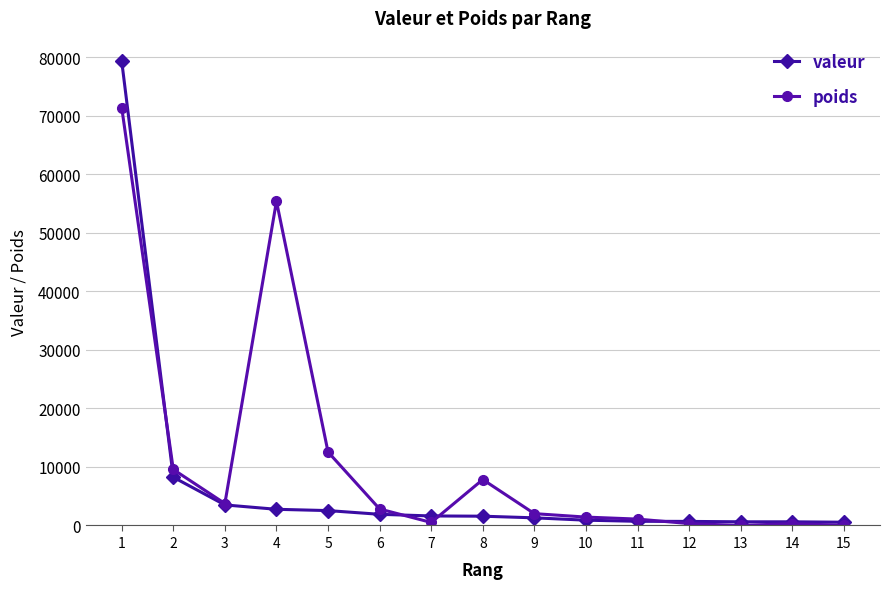

What is the value of the poids point at the 6th from the left?

2815.8